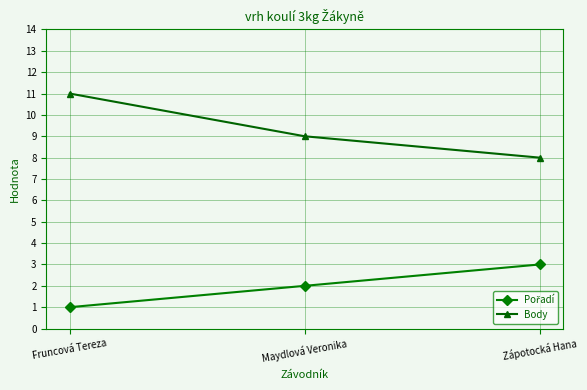

What is the approximate value of Body at Maydlová Veronika?

9